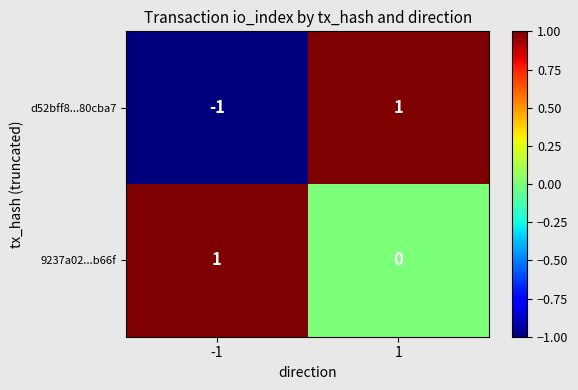

What is the difference between the highest and lowest values at -1?

2